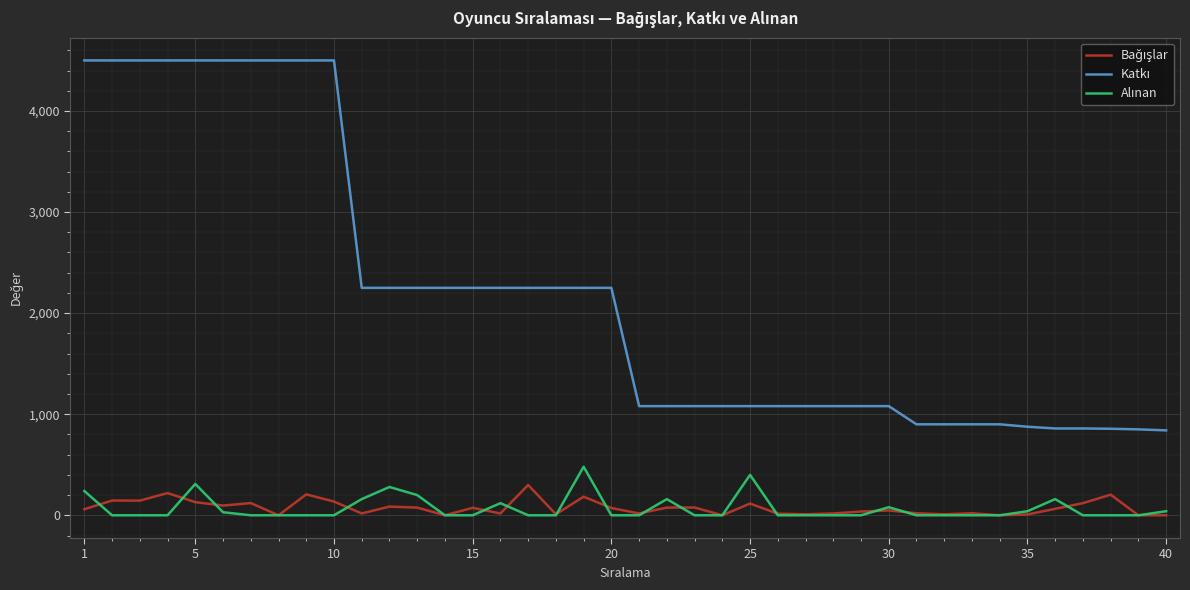

How many lines are shown in the chart?

3